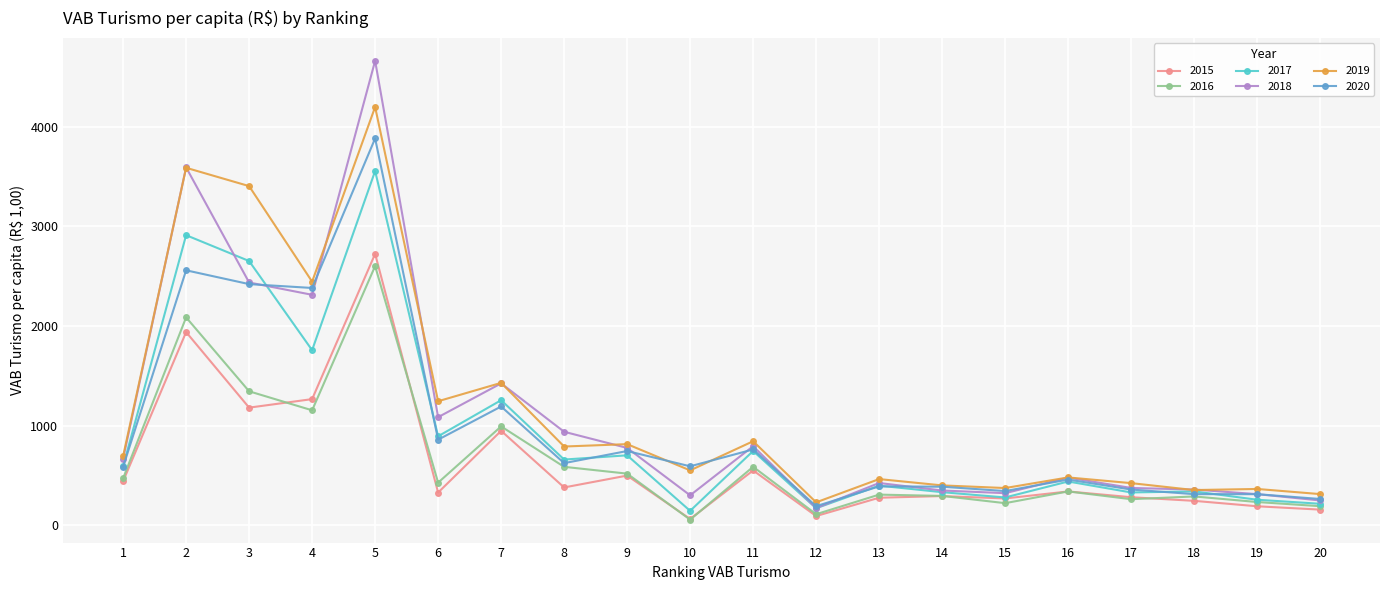

Where does the 2018 series first go above 670?

1